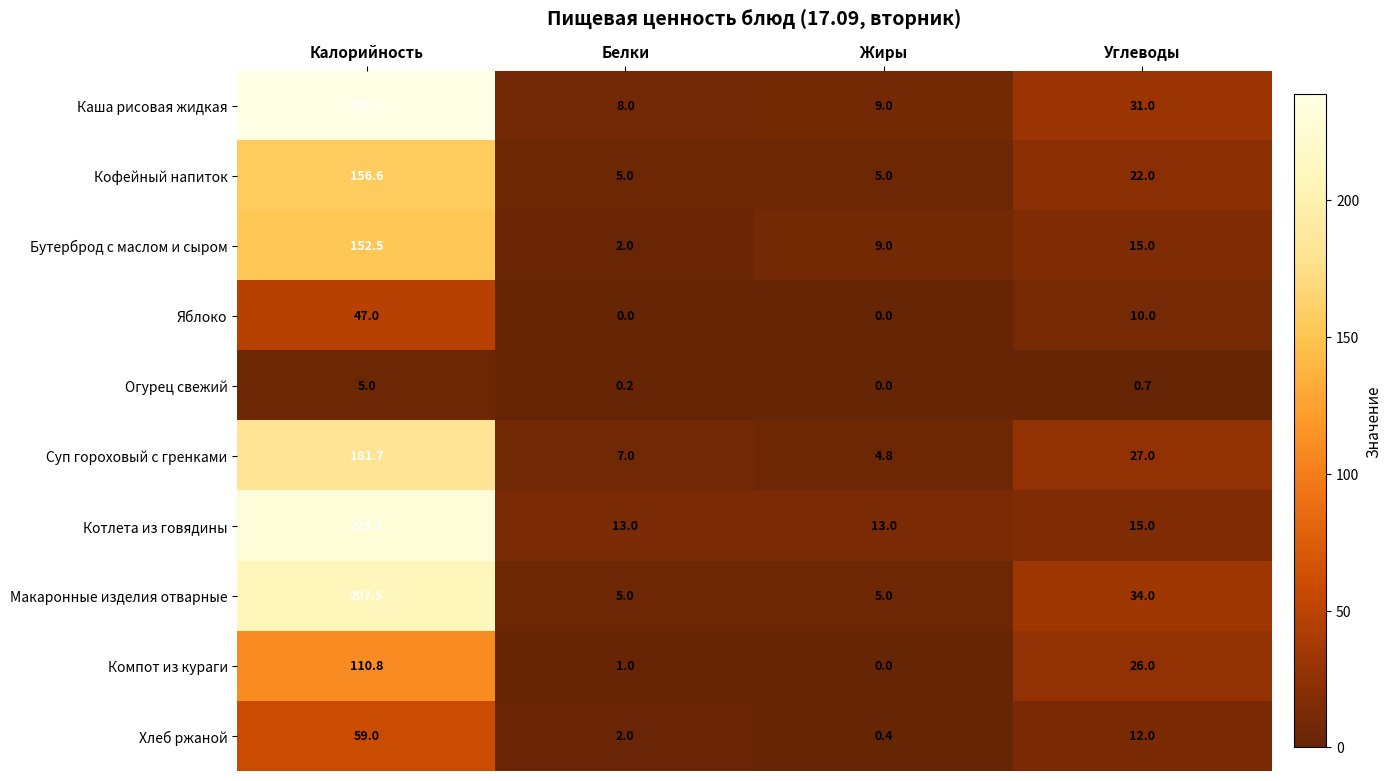

What is the lowest value of the Суп гороховый с гренками series?

4.8